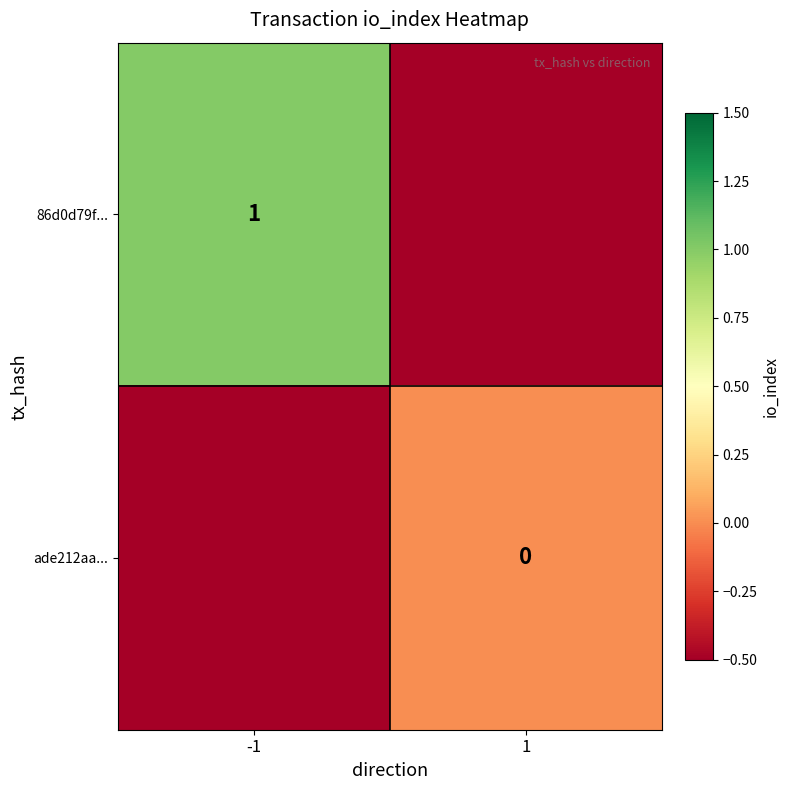

The 86d0d79f... series shows 1.0 at -1. True or false?

True